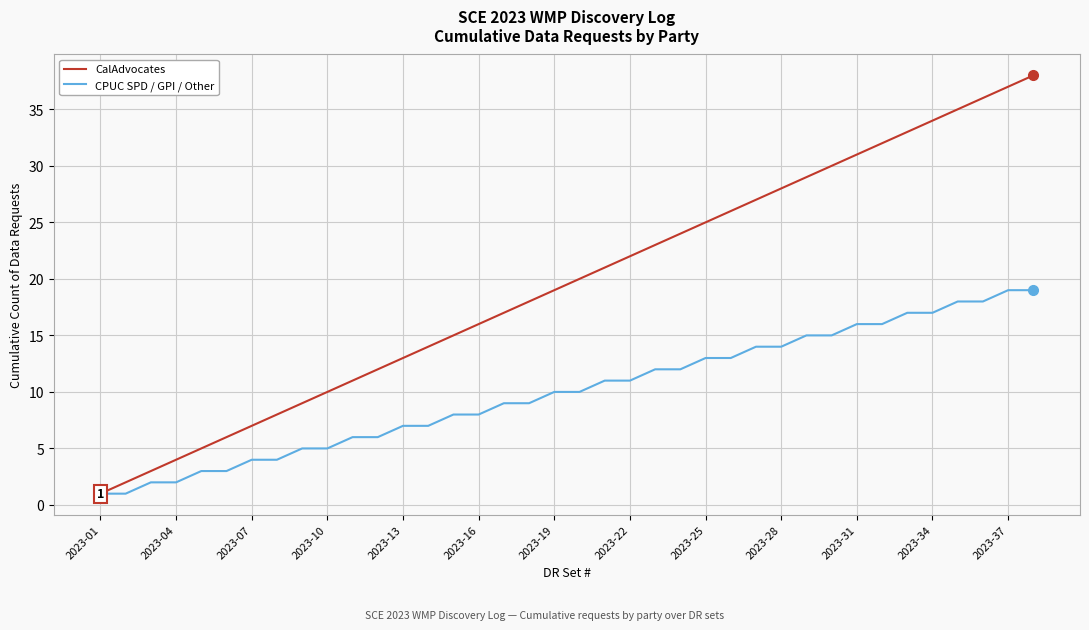

Rank the series by their maximum value, from highest to lowest.

CalAdvocates, CPUC SPD / GPI / Other